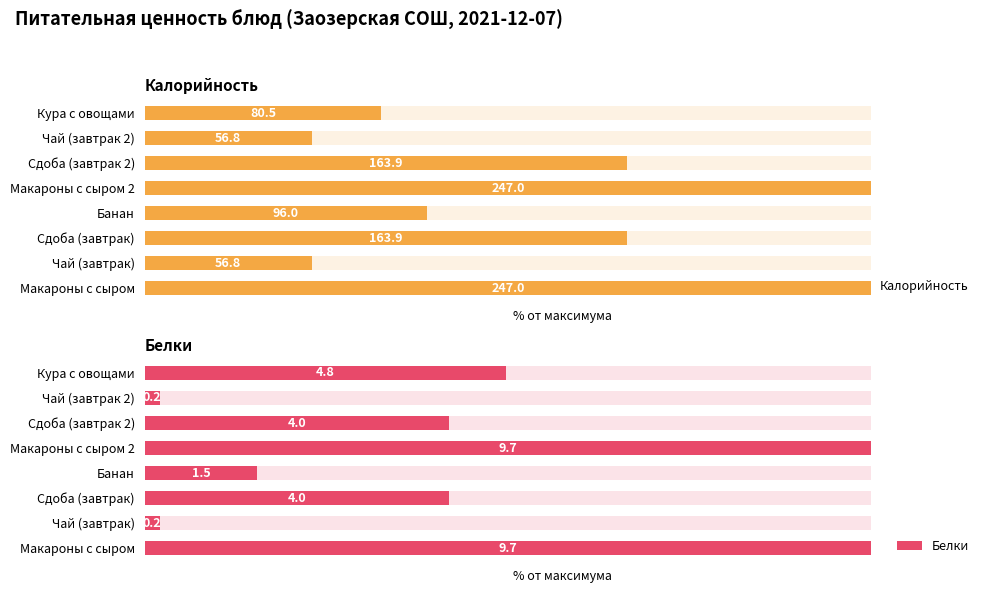

What is the maximum value for Белки?

100.0